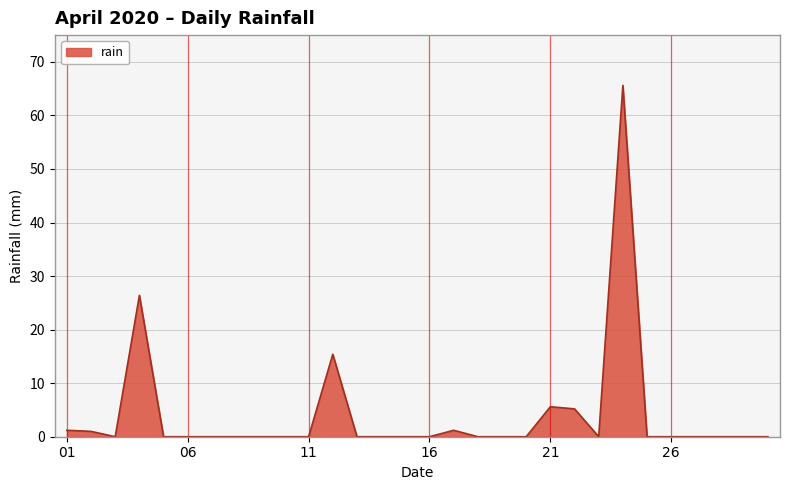

What is the difference between the maximum and minimum values?

65.6